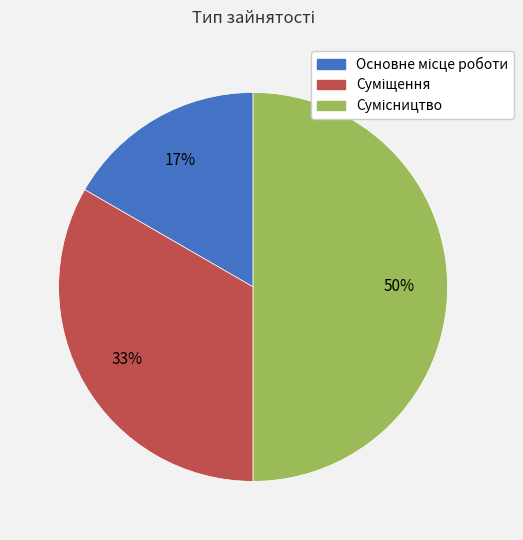

To the nearest percent, what is the average slice percentage?

33%